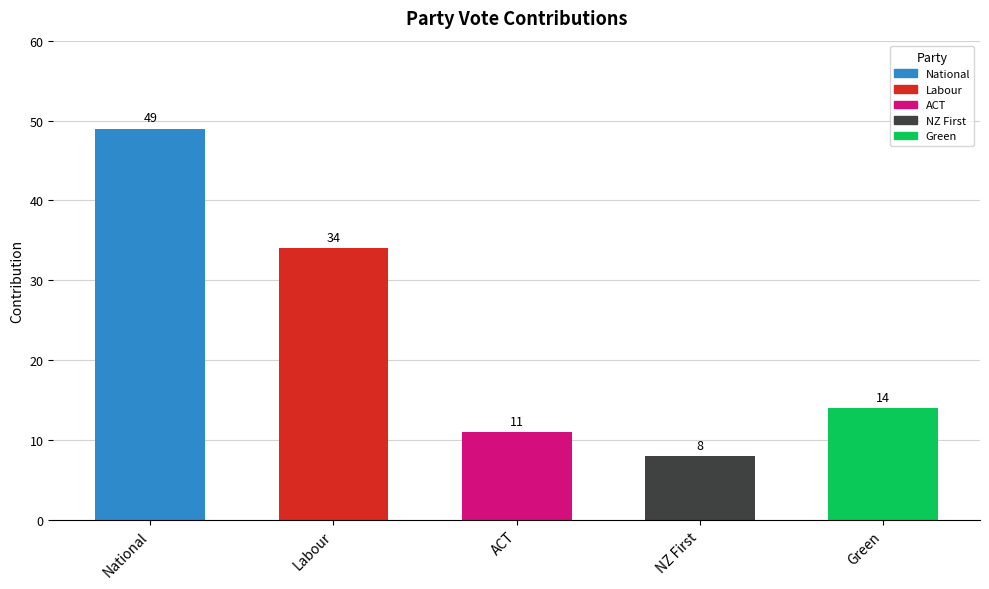

At which label is the value closest to 28?

Labour